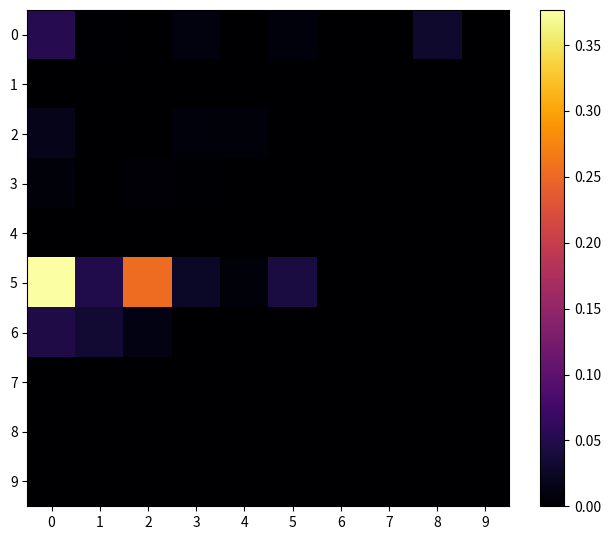

Which has a higher value, 6 or 3?

3